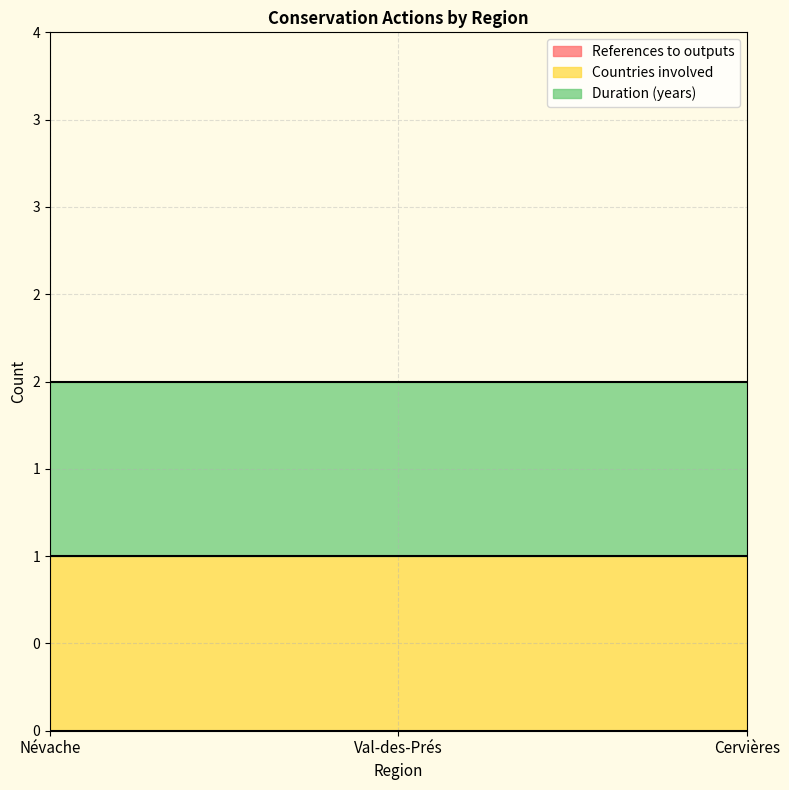

Is it true that Countries involved equals 0 at Val-des-Prés?

False